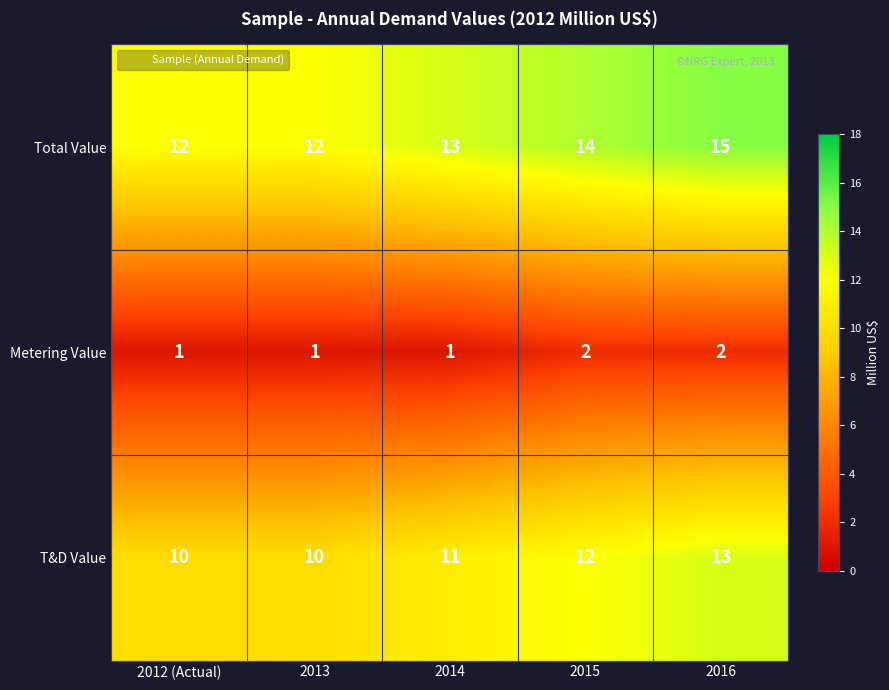

At which label is T&D Value closest to 11?

2014